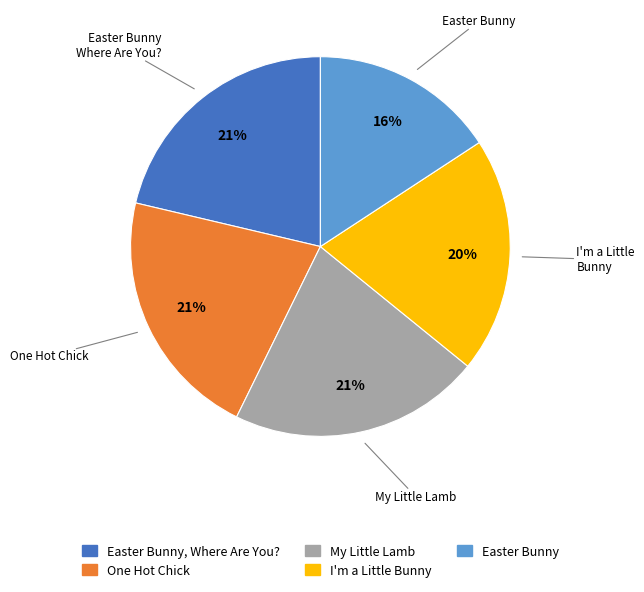

How many slices are in this pie chart?

5